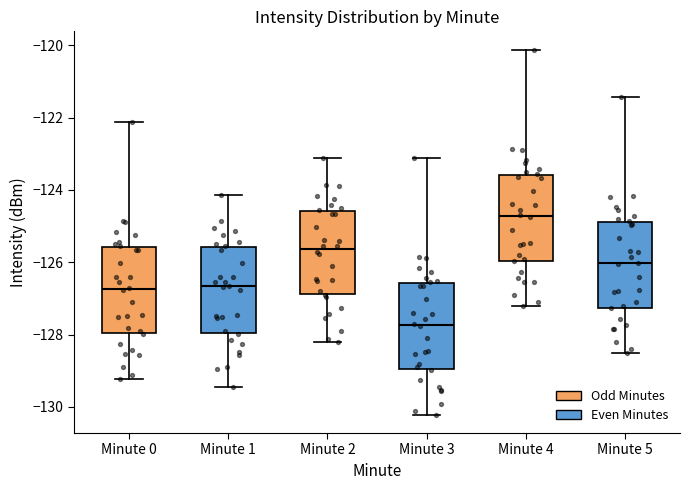

Which box's median line is the lowest?

Minute 3